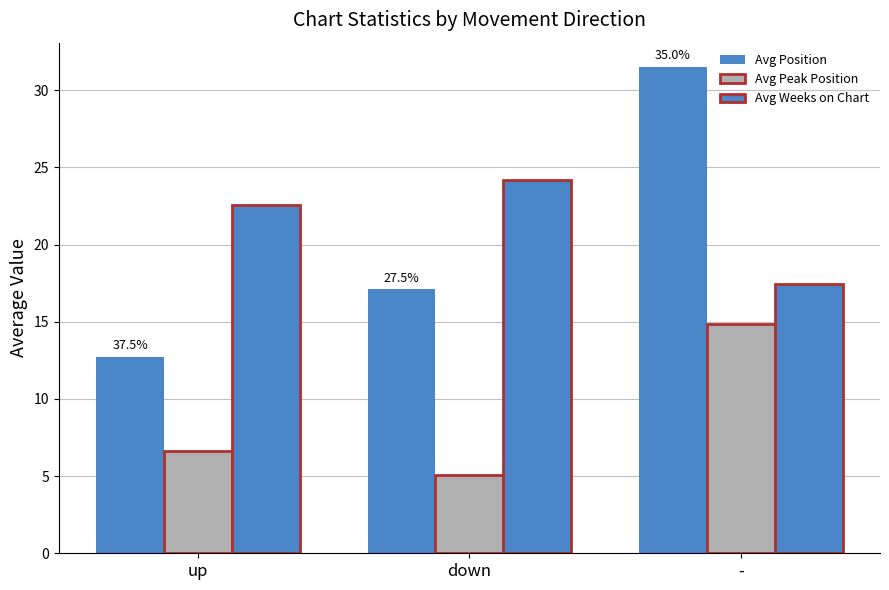

Is the value of Avg Position at - greater than the value of Avg Weeks on Chart at -?

Yes